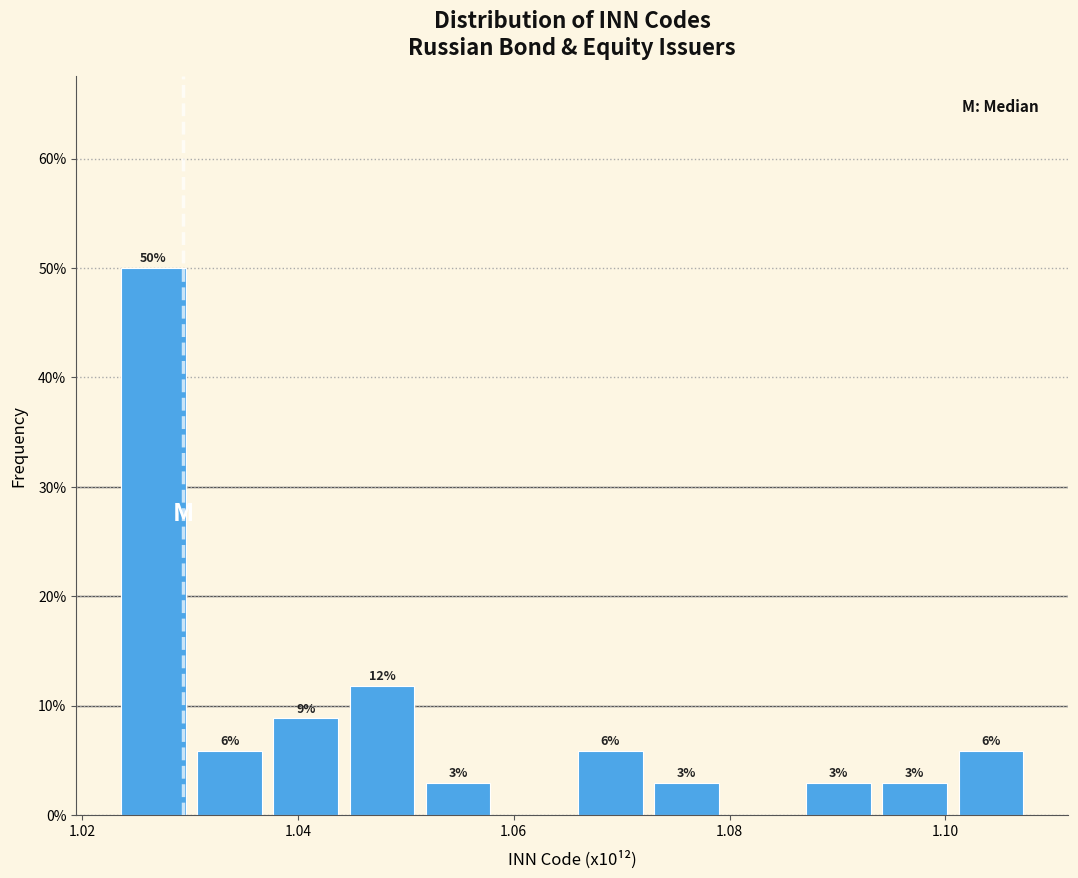

Read against the x-axis, roughly where is the centre of the tallest bar?

1.026